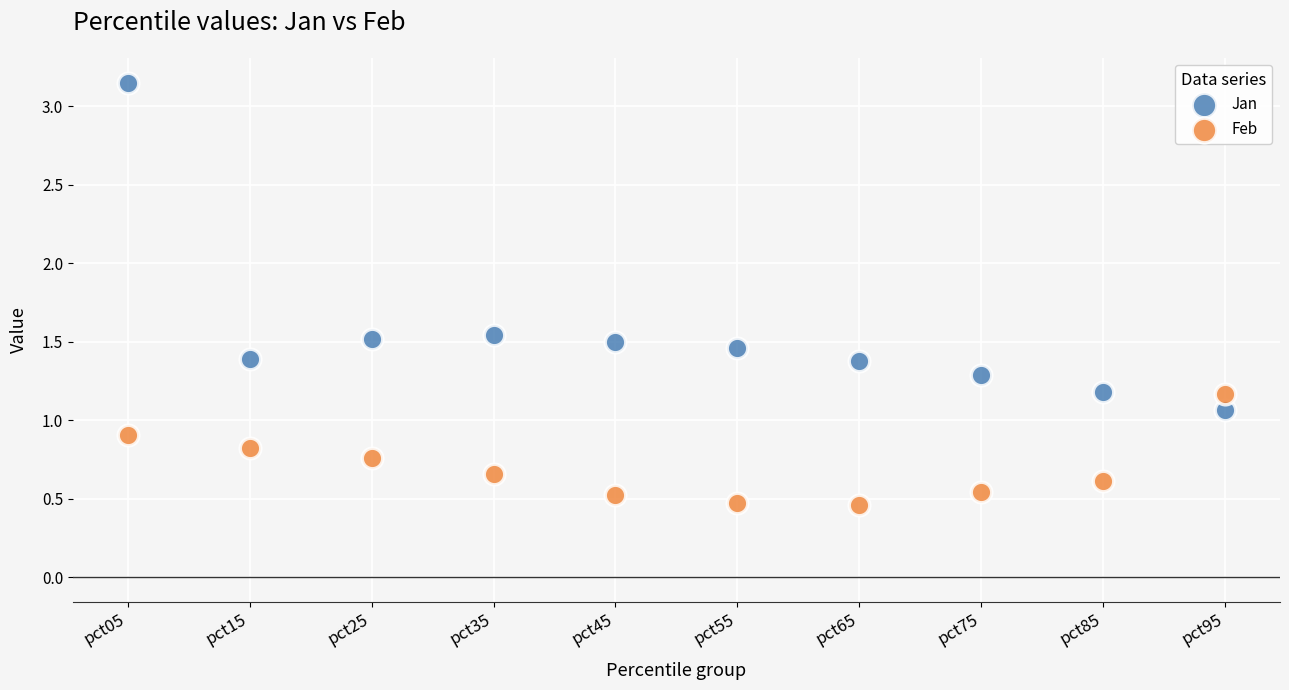

Which series contains the lowest Y value?

Feb